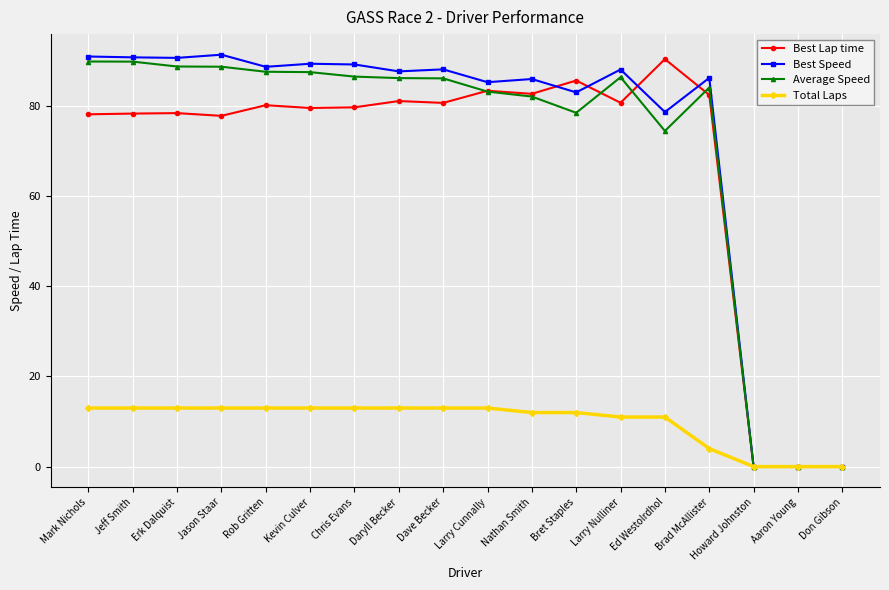

The value of Best Speed at Mark Nichols is 91.0. True or false?

True